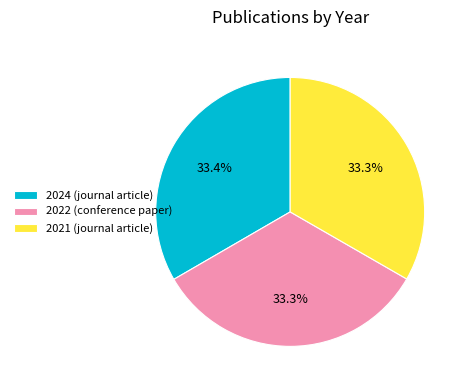

Approximately how many times larger is the value at 2022 (conference paper) compared to 2024 (journal article)?

1.0